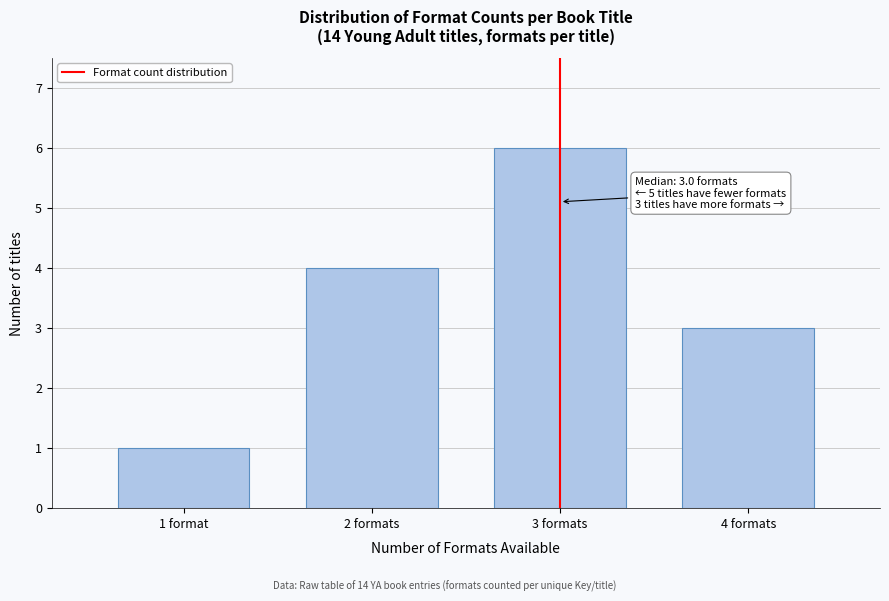

Reading right to left, transcribe all the data shown in this chart.

3	6	4	1